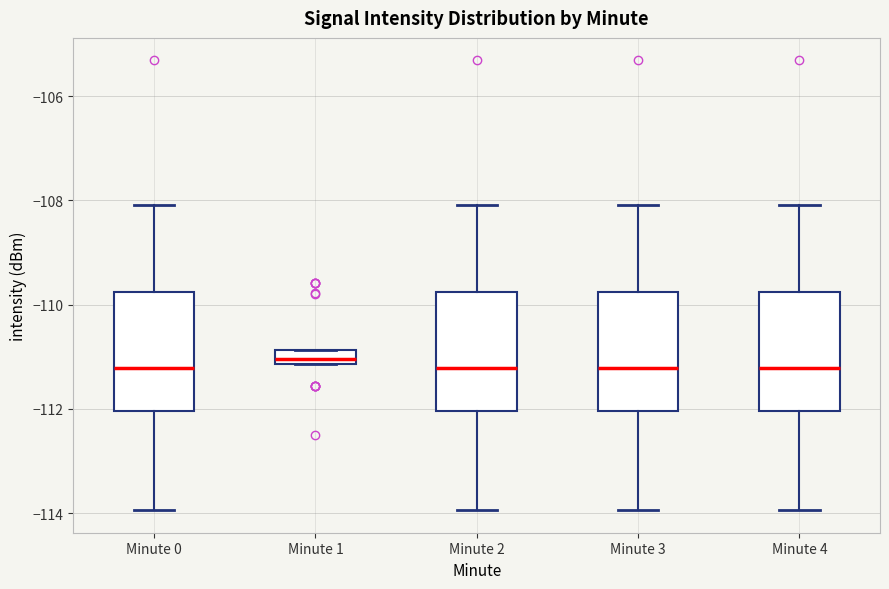

Where does the upper whisker of the box for Minute 2 end on the y-axis? The values are not printed on the chart, so give them approximately, as read against the axis.

-108.0